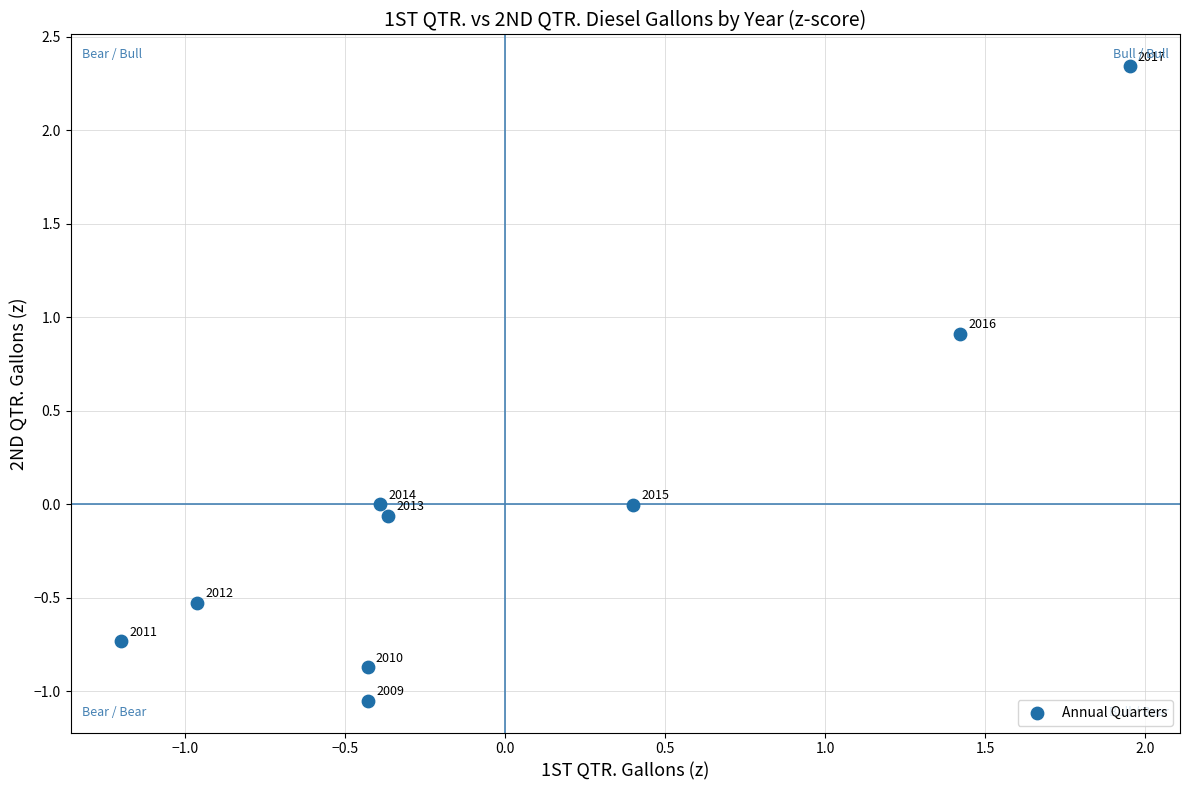

What is the range of Y values (max minus min)?

3.4